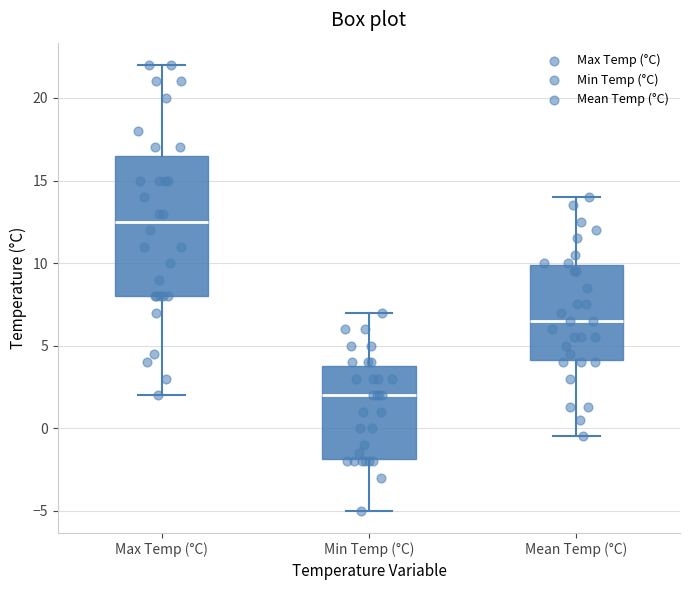

Reading left to right, read every box against the y-axis: the position of its median line, the range the box covers, and the ends of its whiskers. The values are not printed on the chart, so give them approximately, as read against the axis.

Max Temp (°C): median 12.5, box 8.0 to 16.5, whiskers 2.0 to 22.0
Min Temp (°C): median 2.0, box -2.0 to 4.0, whiskers -5.0 to 7.0
Mean Temp (°C): median 6.5, box 4.0 to 10.0, whiskers -0.5 to 14.0